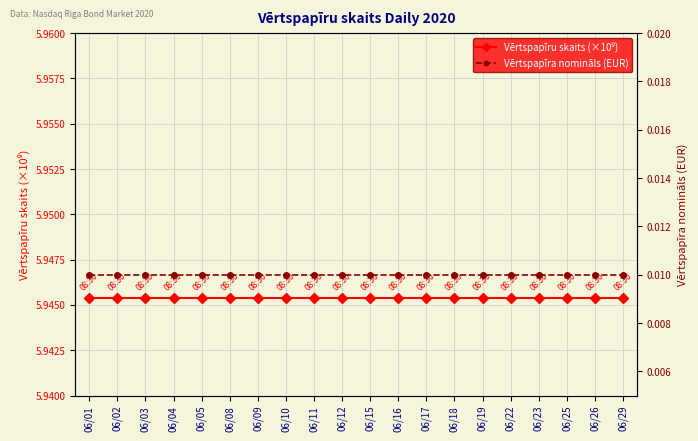

Which series has the largest total across all categories?

Vērtspapīru skaits (×10⁹)